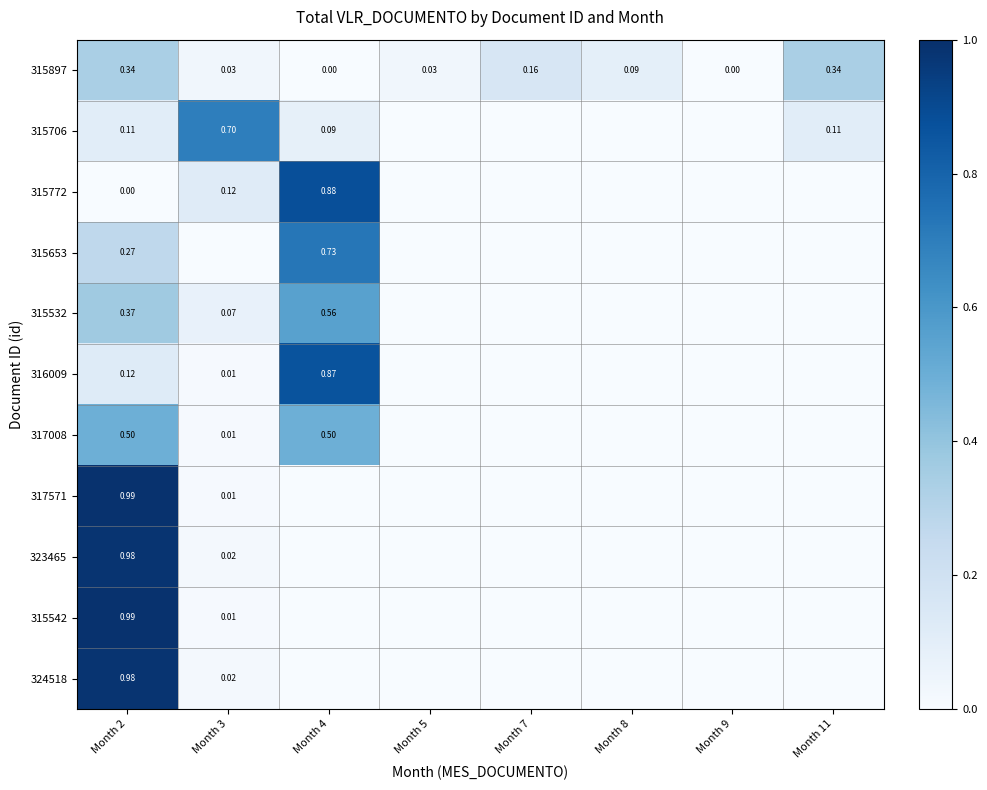

Count the number of data series in this chart.

11